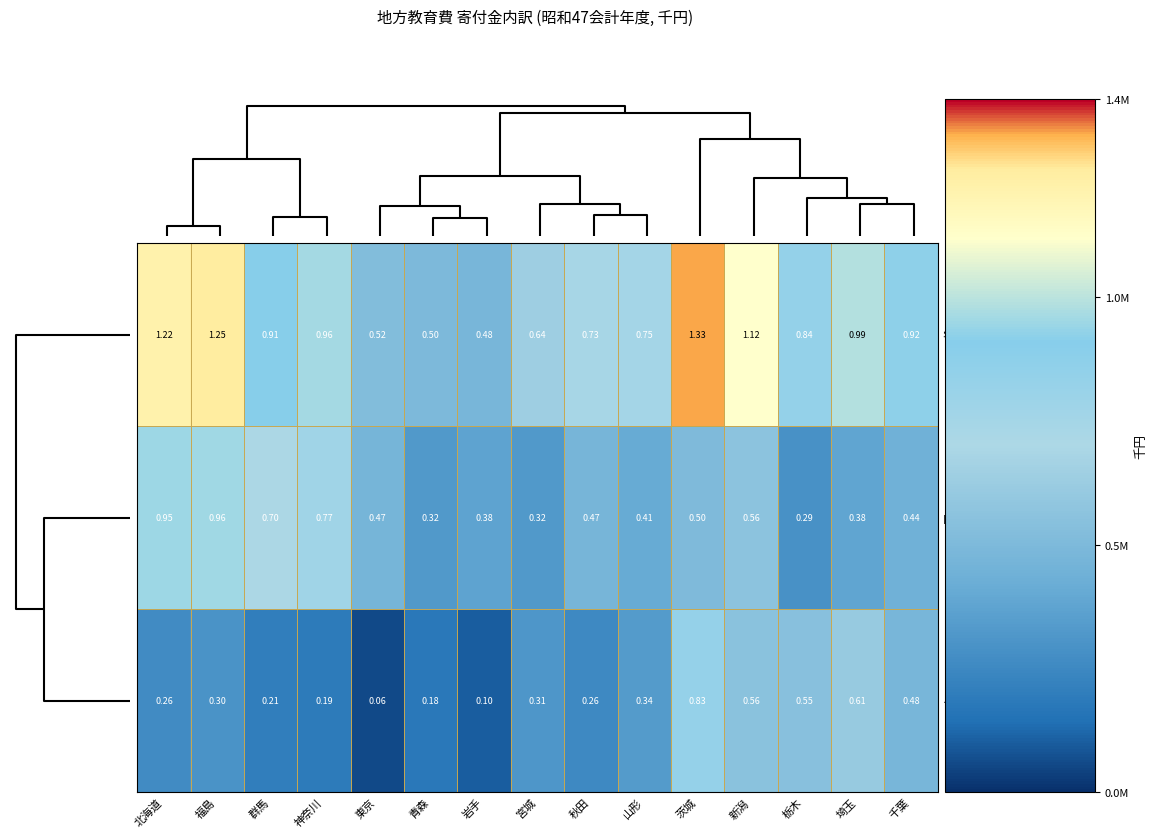

List the series in order of their peak value, highest first.

寄付金合計, PTA寄付金, その他の寄付金